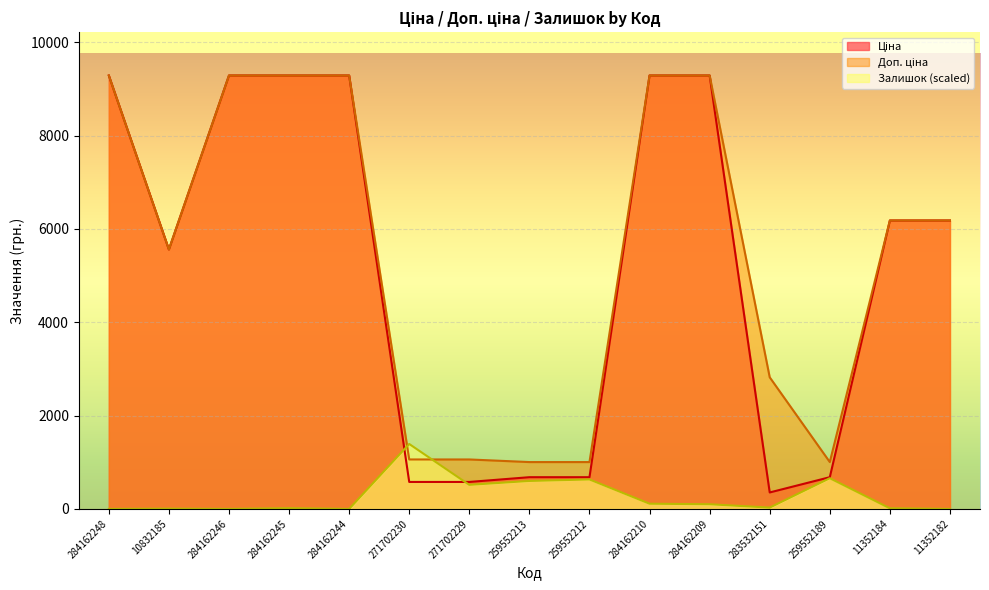

The value of Доп. ціна at 10832185 is 5560.3. True or false?

True